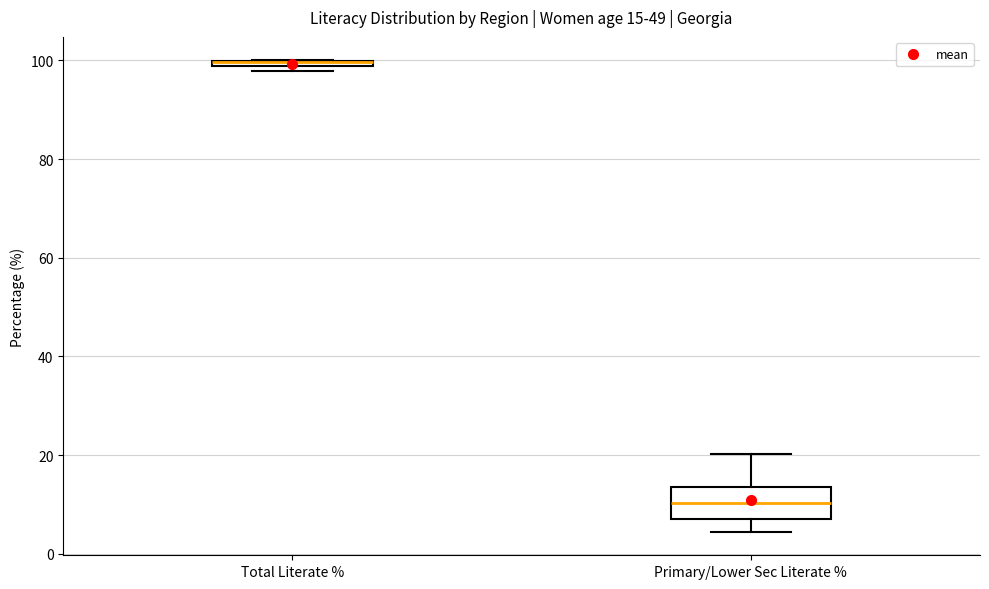

Comparing the boxes themselves (not the whiskers), which one is the tallest?

Primary/Lower Sec Literate %